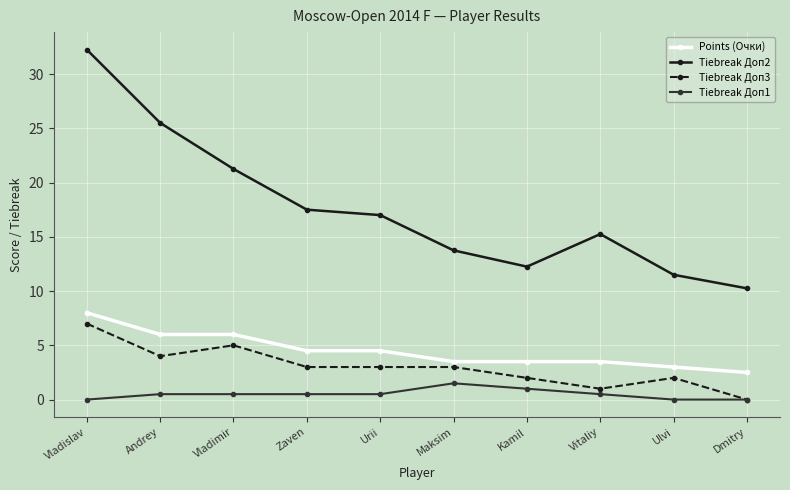

Which category has the highest value in the Points (Очки) series?

Vladislav